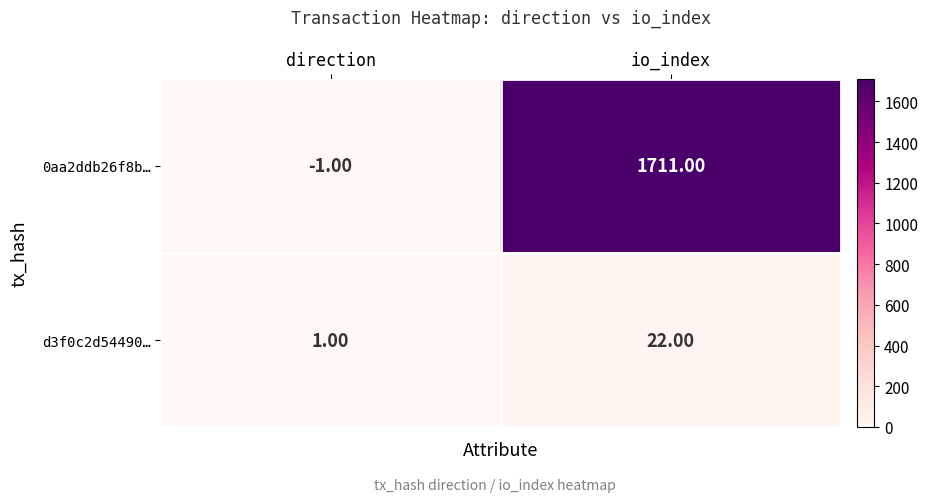

What is the difference between the maximum and minimum values in the d3f0c2d54490… series?

21